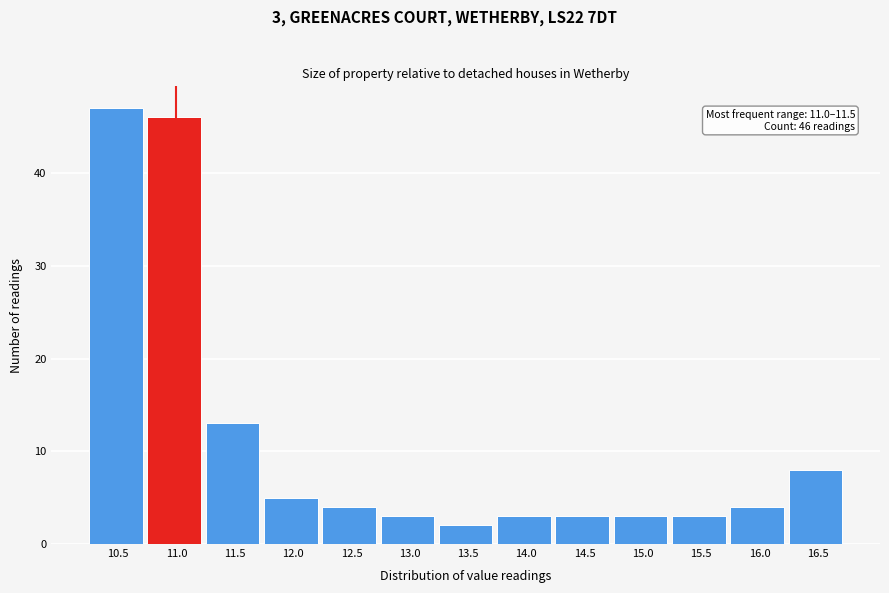

Reading left to right, list all the values displayed in this chart.

10.5=47	11.0=46	11.5=13	12.0=5	12.5=4	13.0=3	13.5=2	14.0=3	14.5=3	15.0=3	15.5=3	16.0=4	16.5=8